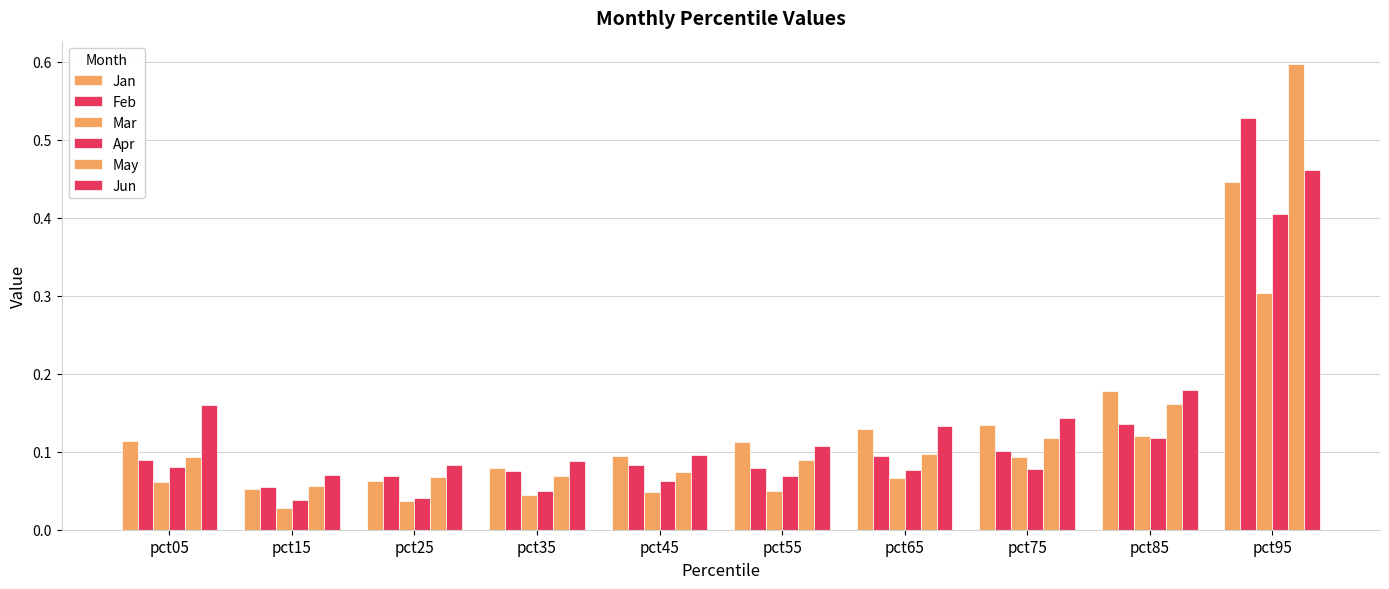

Which series has the largest total across all categories?

Jun